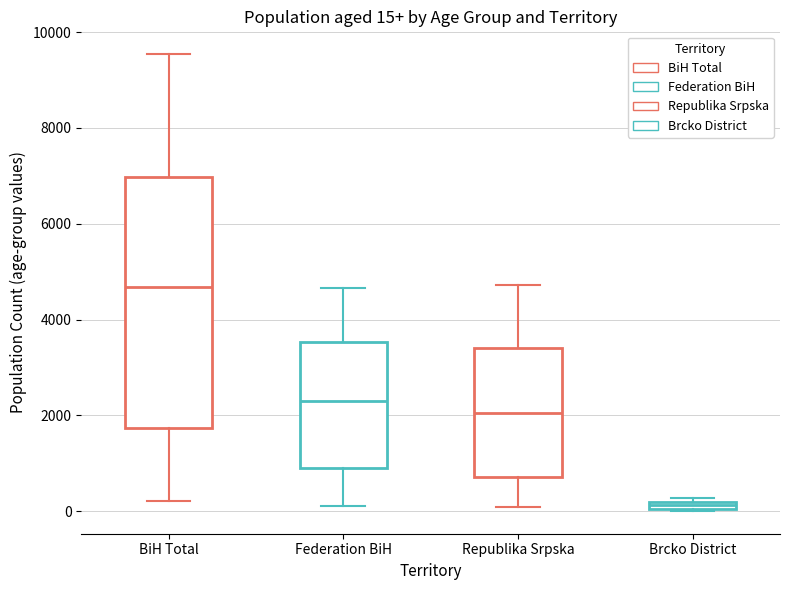

Which box has the lowest median line?

Brcko District